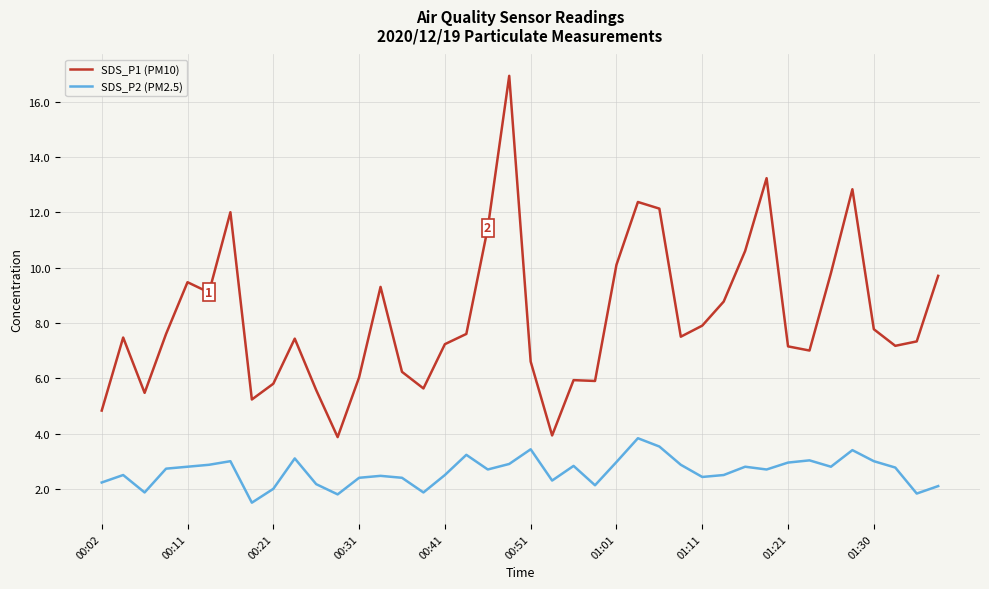

Which series has the widest spread of values?

SDS_P1 (PM10)